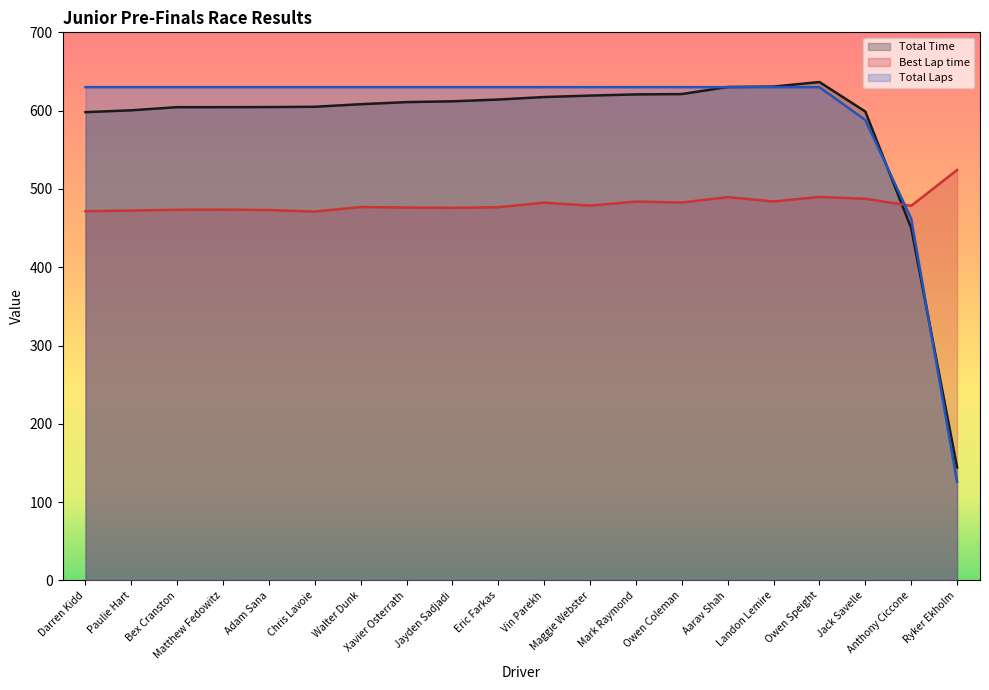

In Best Lap time, how many points are lower than both neighbors (excluding endpoints)?

6